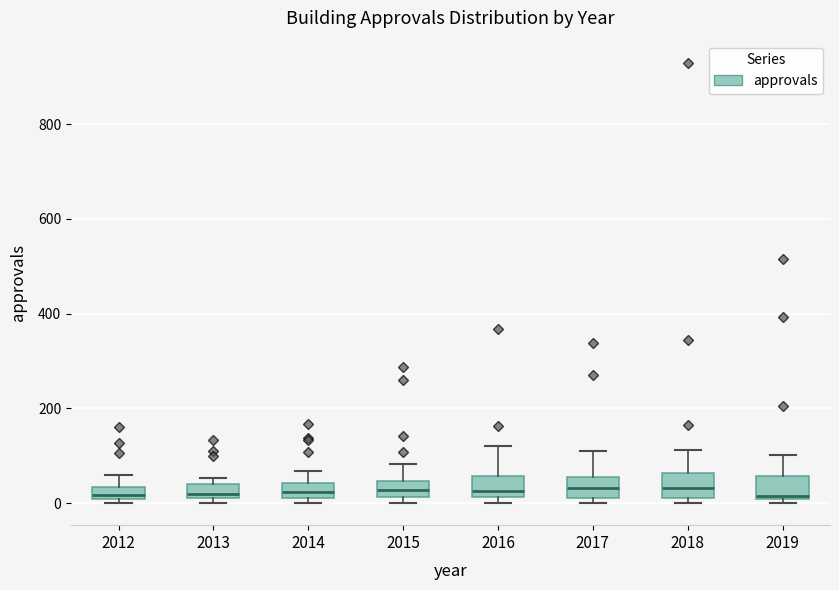

Where does the upper whisker of the box at x = 2018 end on the y-axis? The values are not printed on the chart, so give them approximately, as read against the axis.

120